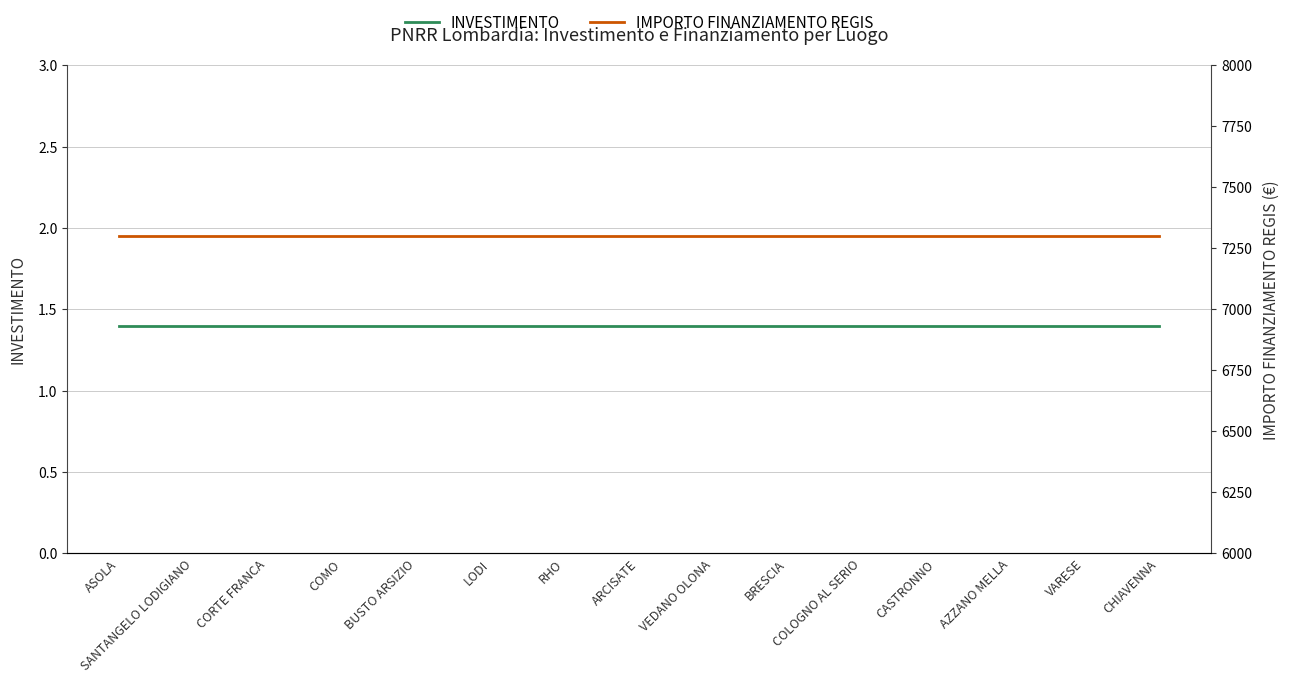

Is the value of IMPORTO FINANZIAMENTO REGIS at VARESE greater than the value of INVESTIMENTO at LODI?

Yes